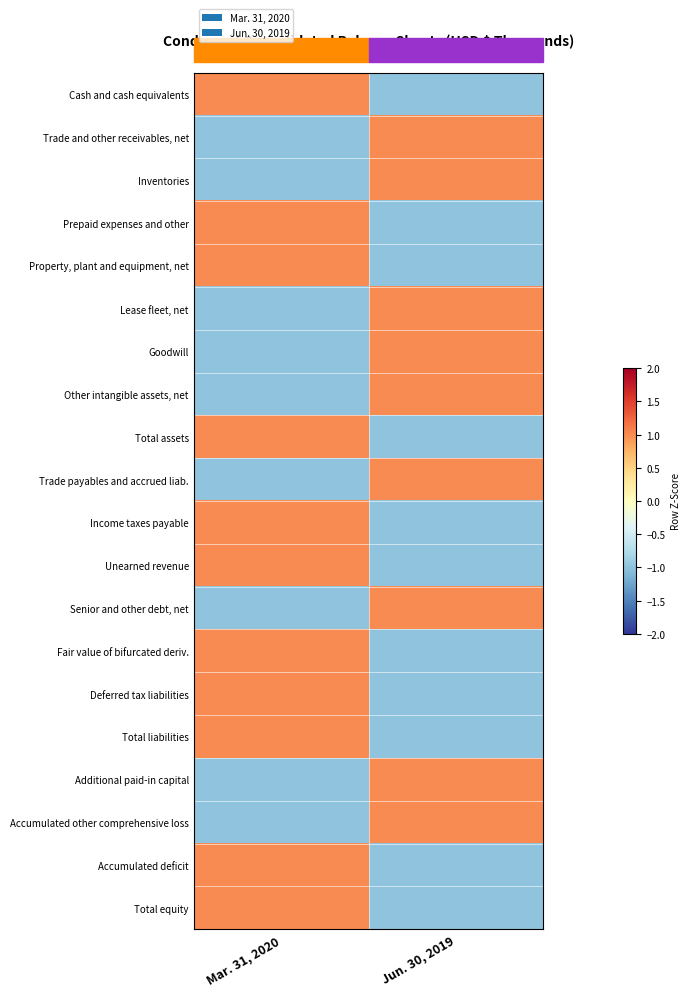

At how many categories does at least one series exceed 0?

2